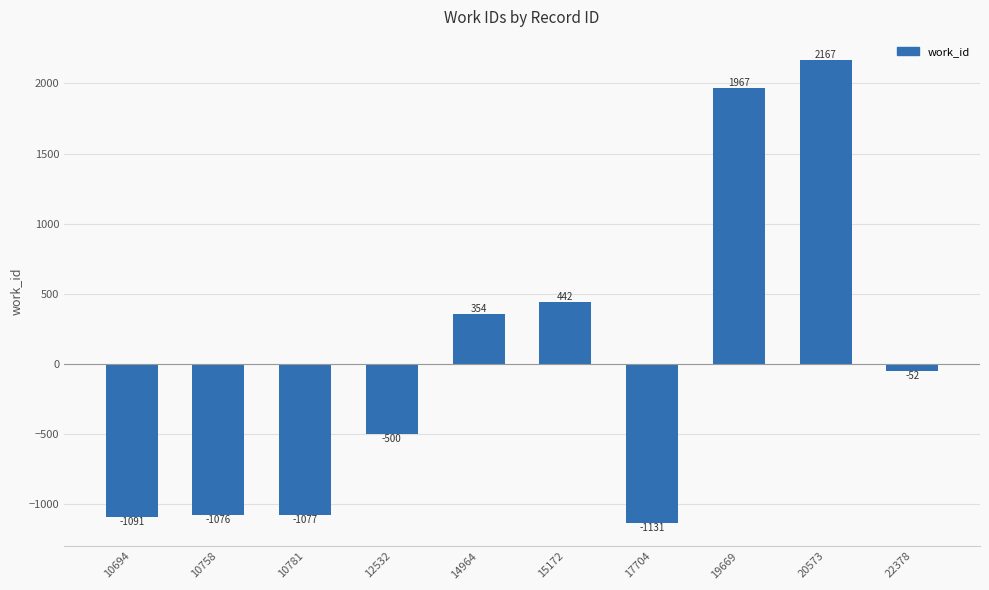

What is the maximum value shown in the chart?

2166.7